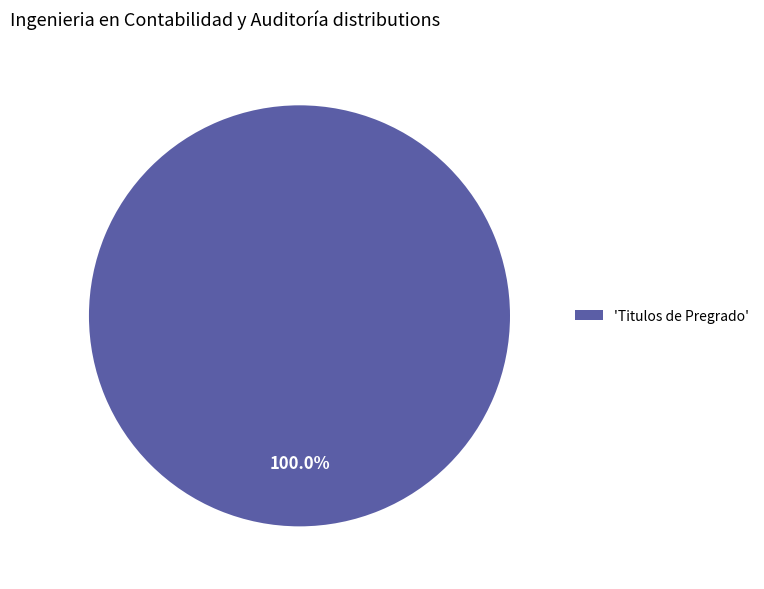

Does 'Titulos de Pregrado' account for over 50% of the chart?

Yes